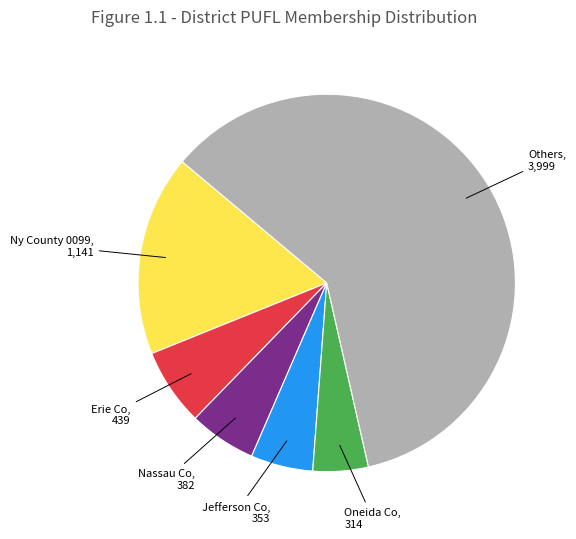

Is there a majority slice in this chart?

Yes